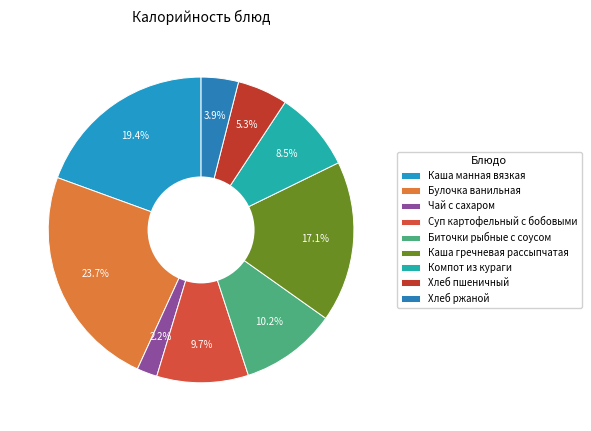

What is the largest slice in the pie chart?

Булочка ванильная